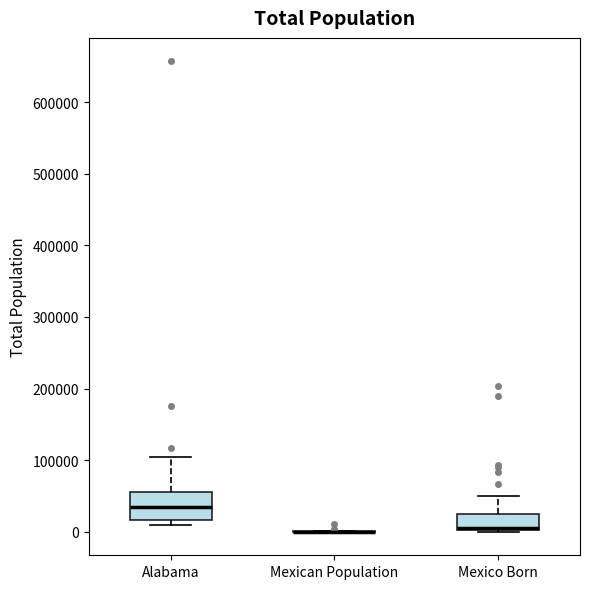

Comparing the boxes themselves (not the whiskers), which one is the tallest?

Alabama